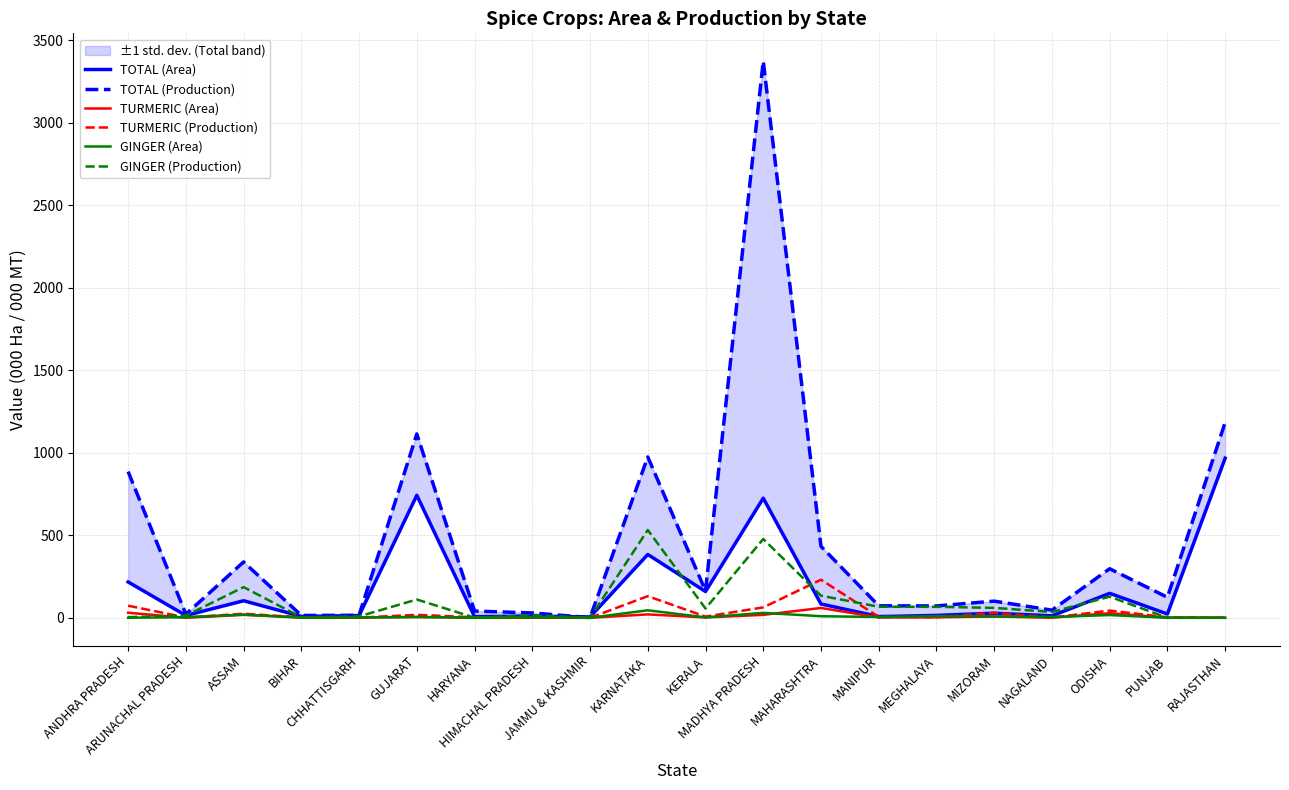

Where does the GINGER (Area) series first go above 4?

ASSAM